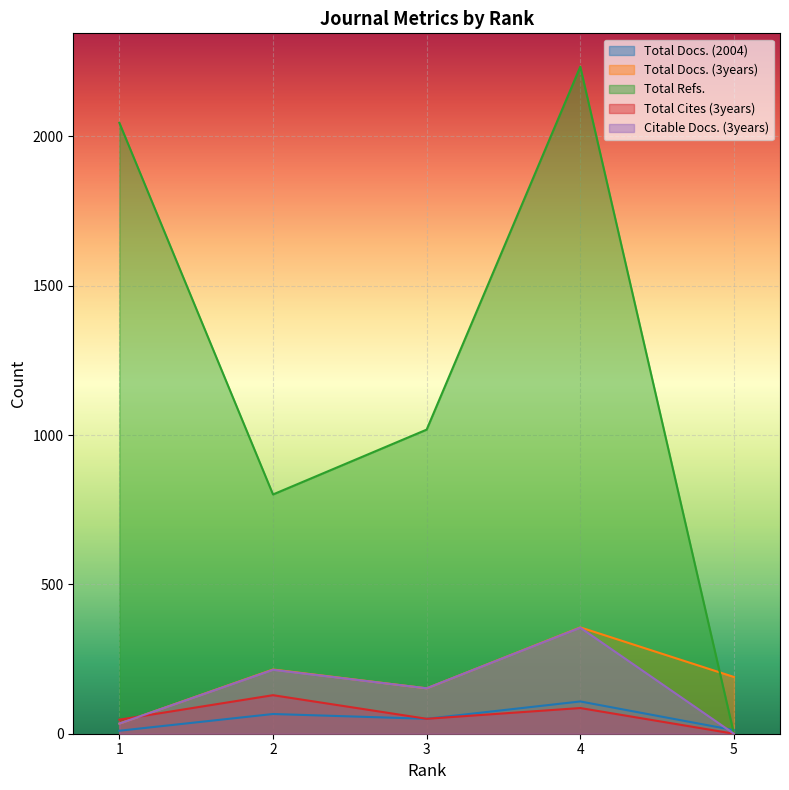

What is the total value across all series at 5?

202